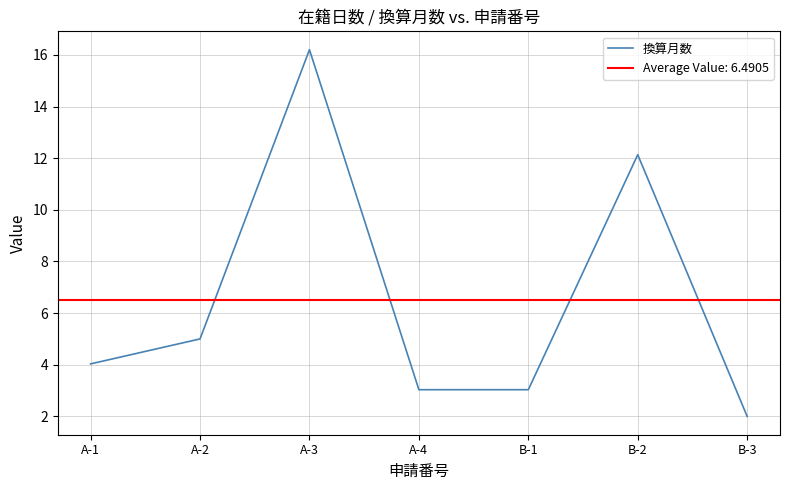

What position from the right is B-1?

3